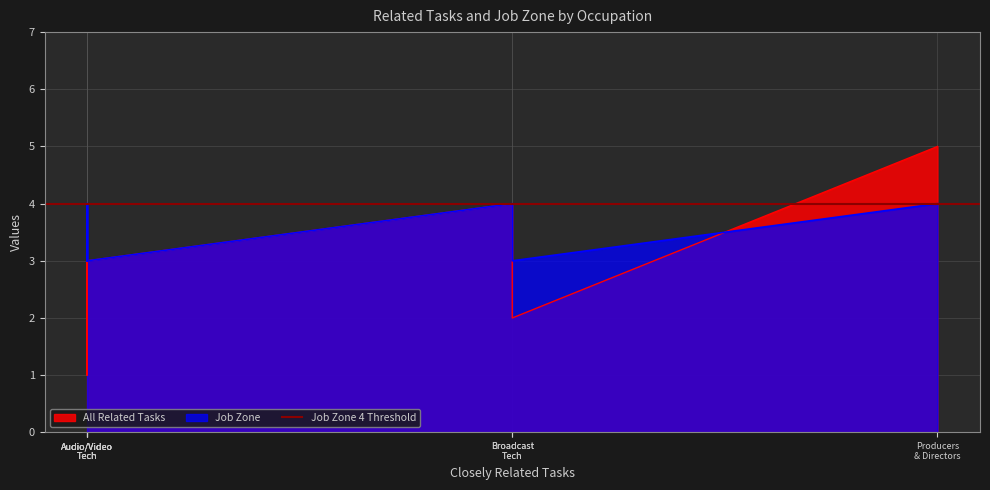

How many interior local valleys does the Job Zone series have?

2